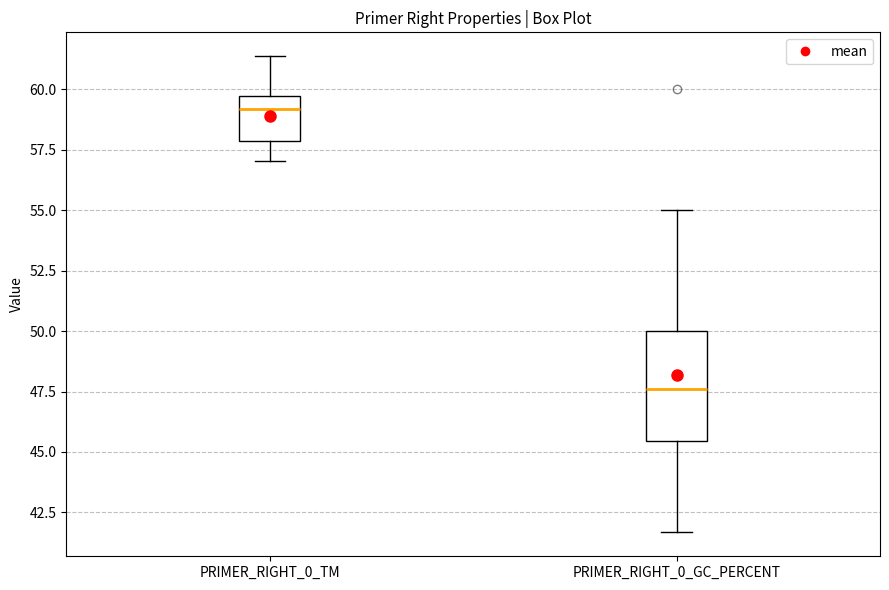

Which box has the lowest median line?

PRIMER_RIGHT_0_GC_PERCENT